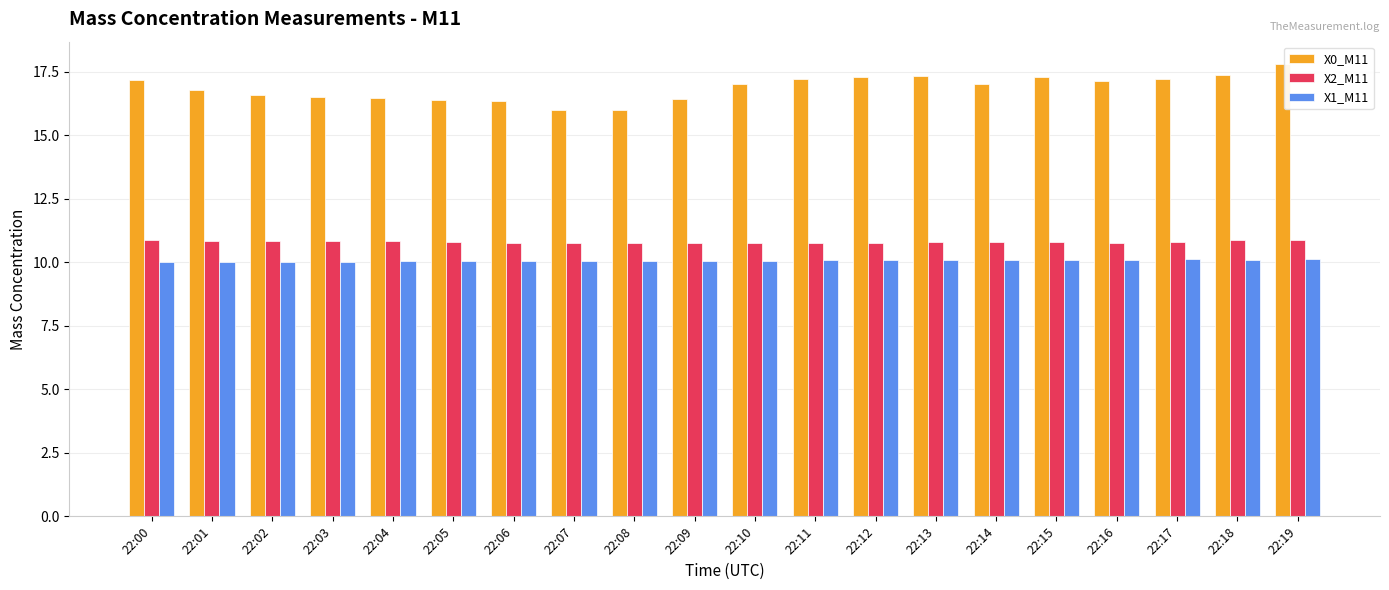

Which series has the widest spread of values?

X0_M11